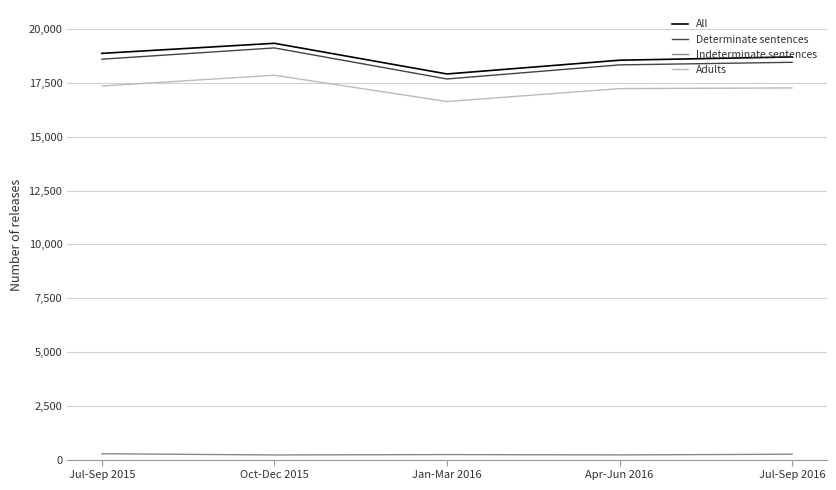

Is the value of Adults at Jan-Mar 2016 greater than the value of All at Jan-Mar 2016?

No